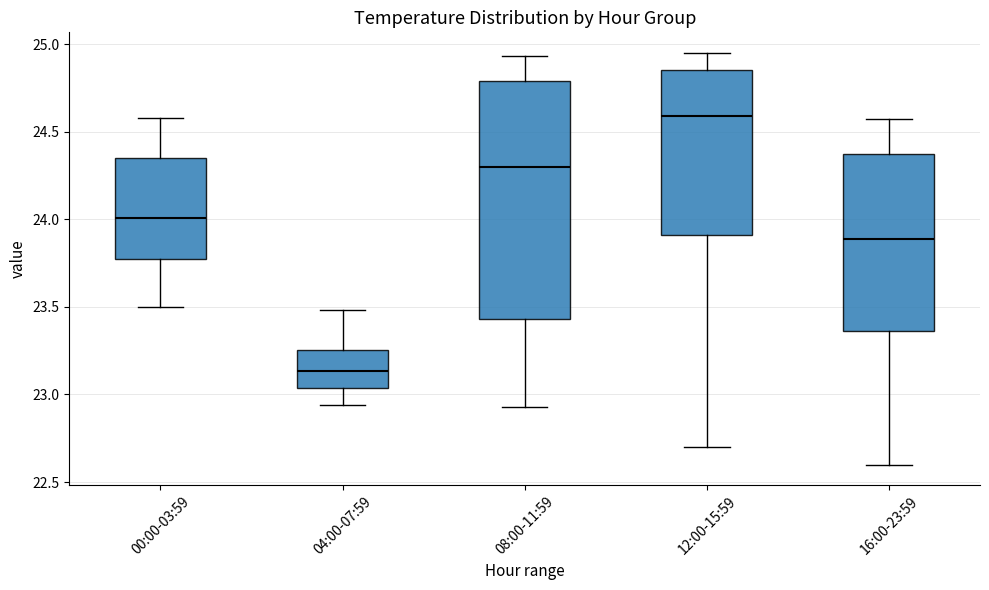

Reading left to right, transcribe this box plot: for each box, give where its median line is, the range the box spans, and where its two whiskers end, as read against the y-axis. The values are not printed on the chart, so give them approximately, as read against the axis.

00:00-03:59: median 24.00, box 23.80 to 24.35, whiskers 23.50 to 24.60
04:00-07:59: median 23.15, box 23.05 to 23.25, whiskers 22.95 to 23.50
08:00-11:59: median 24.30, box 23.45 to 24.80, whiskers 22.95 to 24.95
12:00-15:59: median 24.60, box 23.90 to 24.85, whiskers 22.70 to 24.95
16:00-23:59: median 23.90, box 23.35 to 24.40, whiskers 22.60 to 24.55